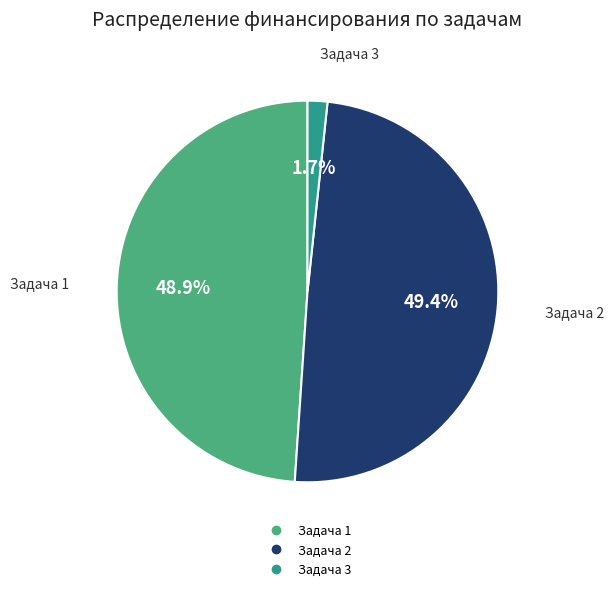

Is there a majority slice in this chart?

No